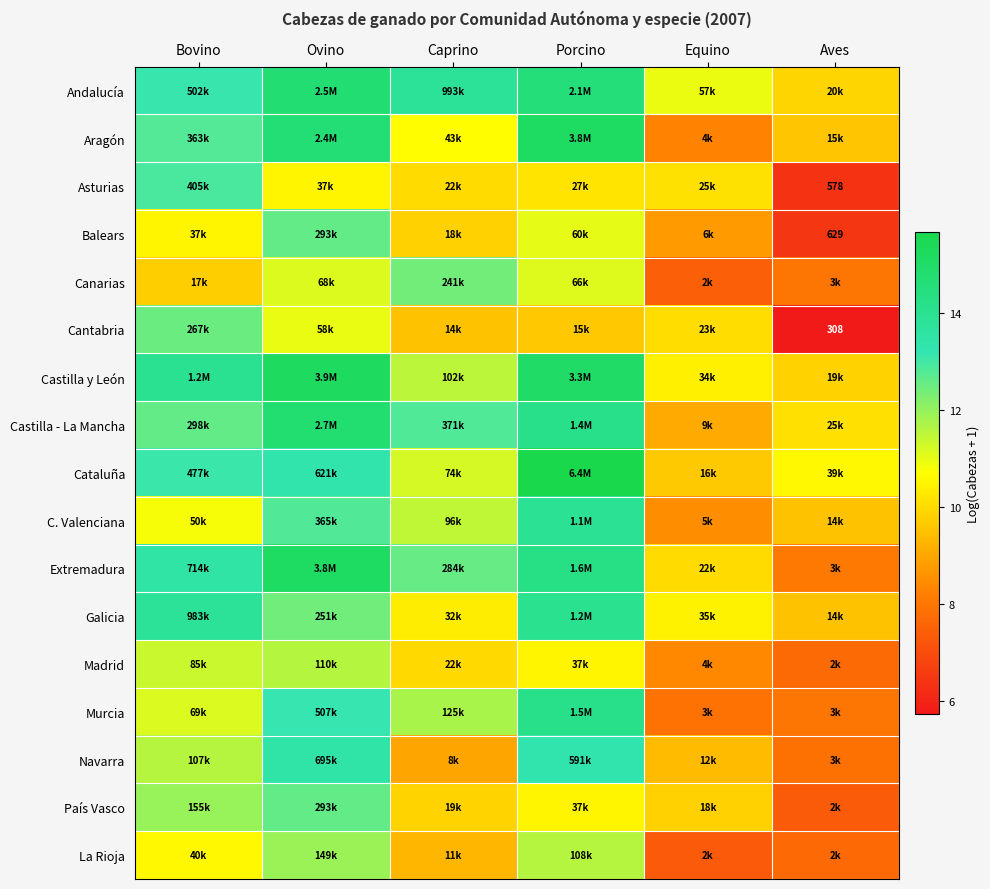

Where is Extremadura nearest to the value 11?

Equino